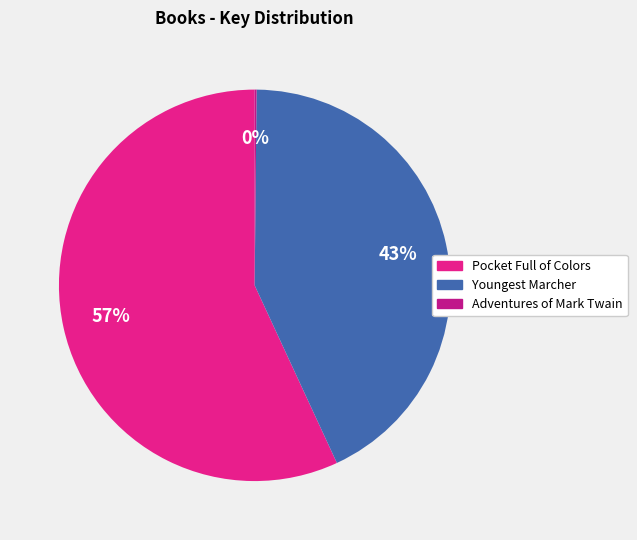

True or false: Pocket Full of Colors accounts for 42% of the total.

False